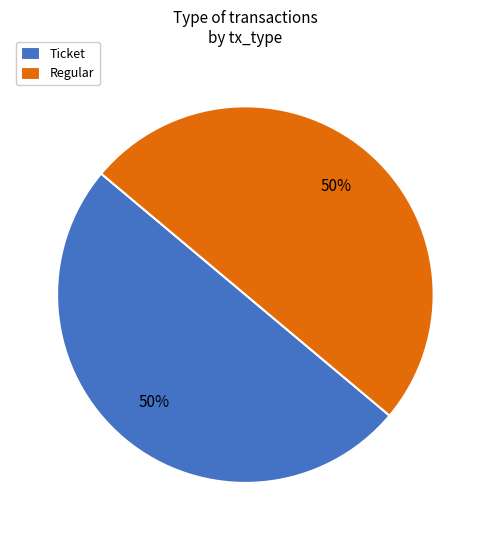

To the nearest percent, what is the average slice percentage?

50%